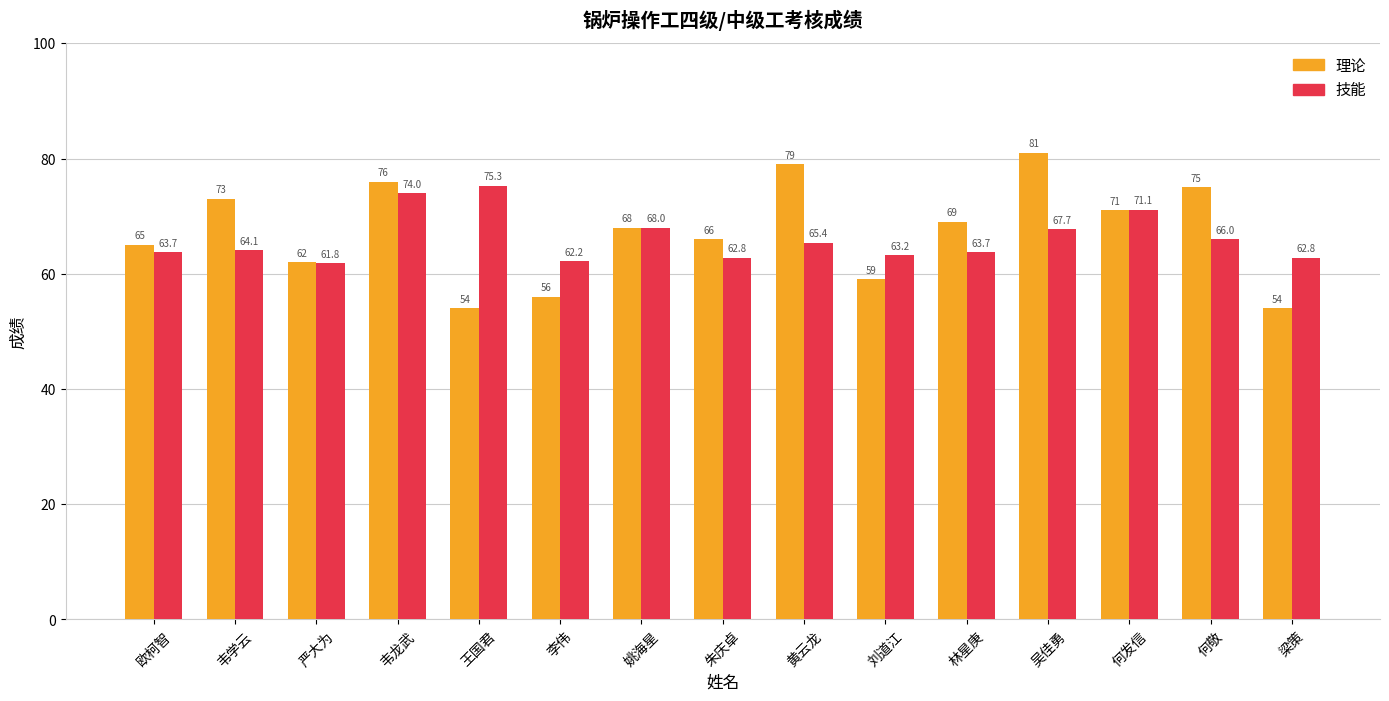

What is the difference between the 技能 values at 韦学云 and 何敬?

1.9